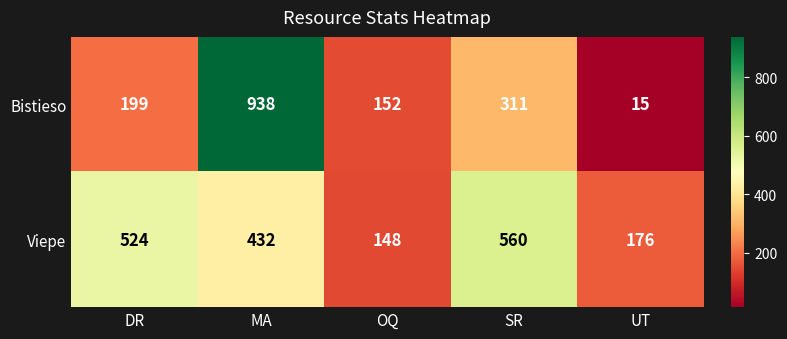

Reading left to right, what are all the values shown in this chart?

Bistieso: DR=199	MA=938	OQ=152	SR=311	UT=15
Viepe: DR=524	MA=432	OQ=148	SR=560	UT=176